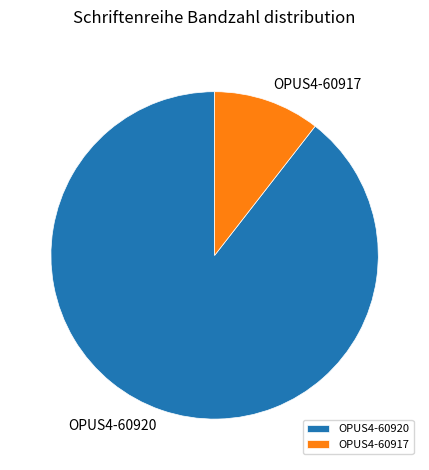

Combined, do OPUS4-60917 and OPUS4-60920 account for over 50%?

Yes